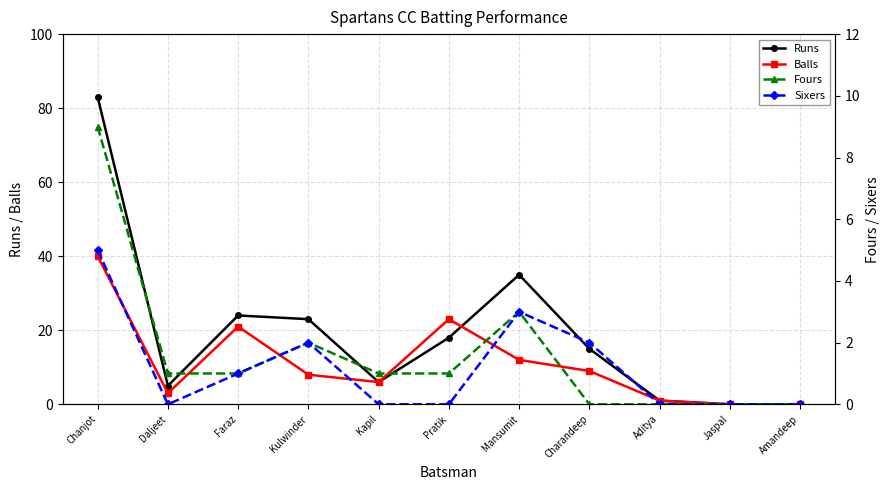

How many positive values does the Sixers series have?

5